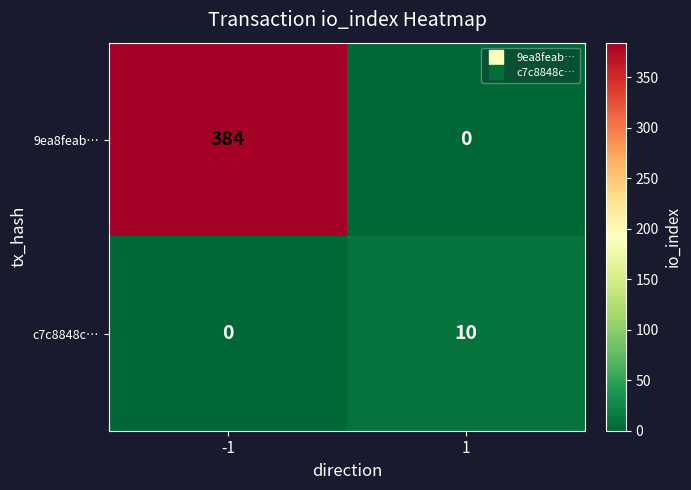

What value does the 9ea8feab… series have at -1?

384